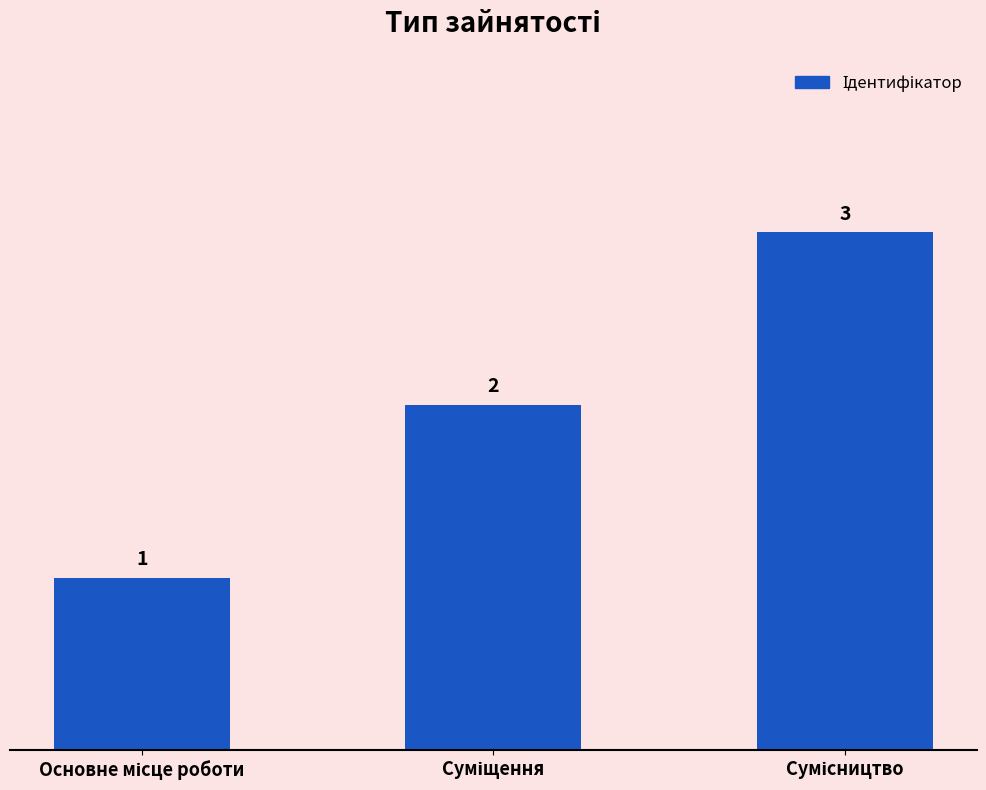

What is the value of the 3rd bar from the left?

3